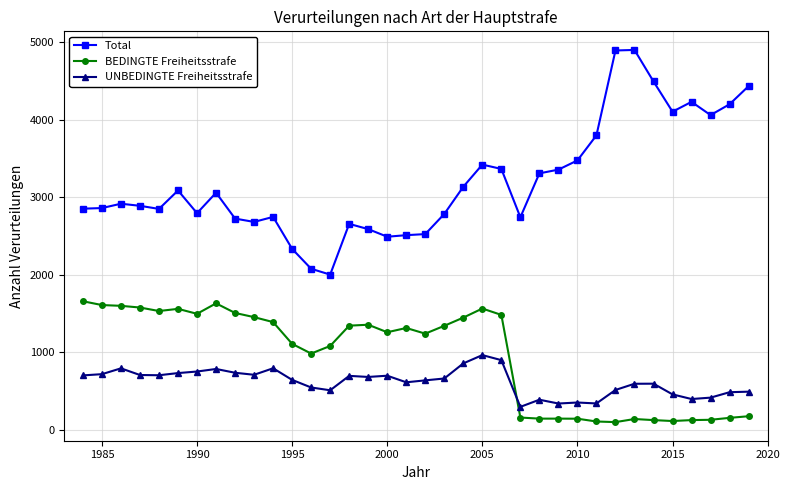

At how many categories does at least one series exceed 1774?

36